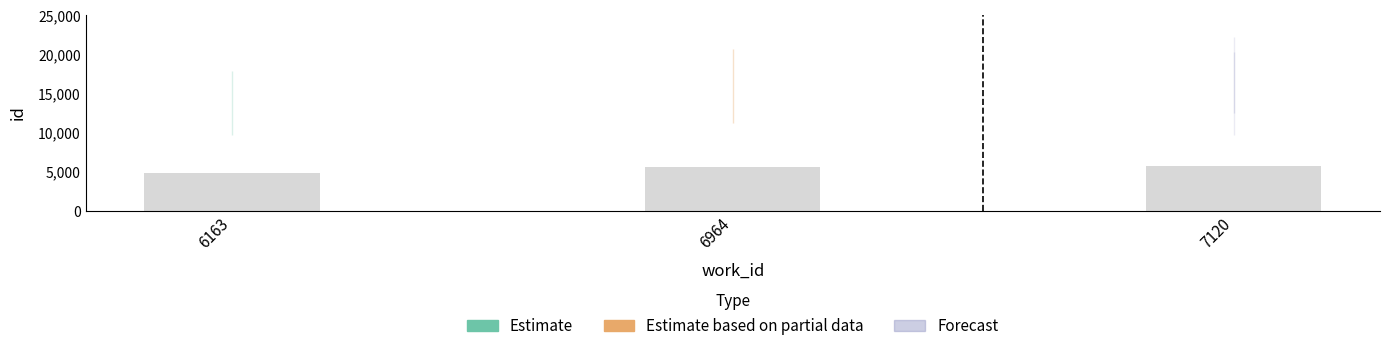

What is the value of the 3rd bar from the left?

5786.7